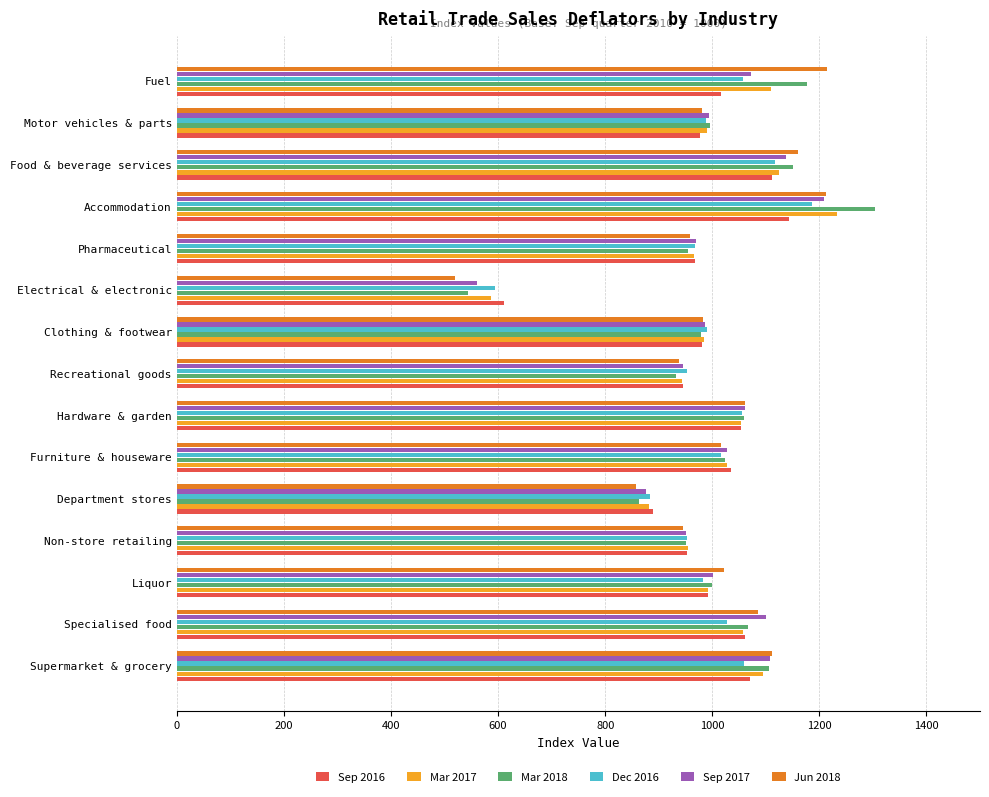

Read the Sep 2016 value at Food & beverage services, to the nearest 50.

1100